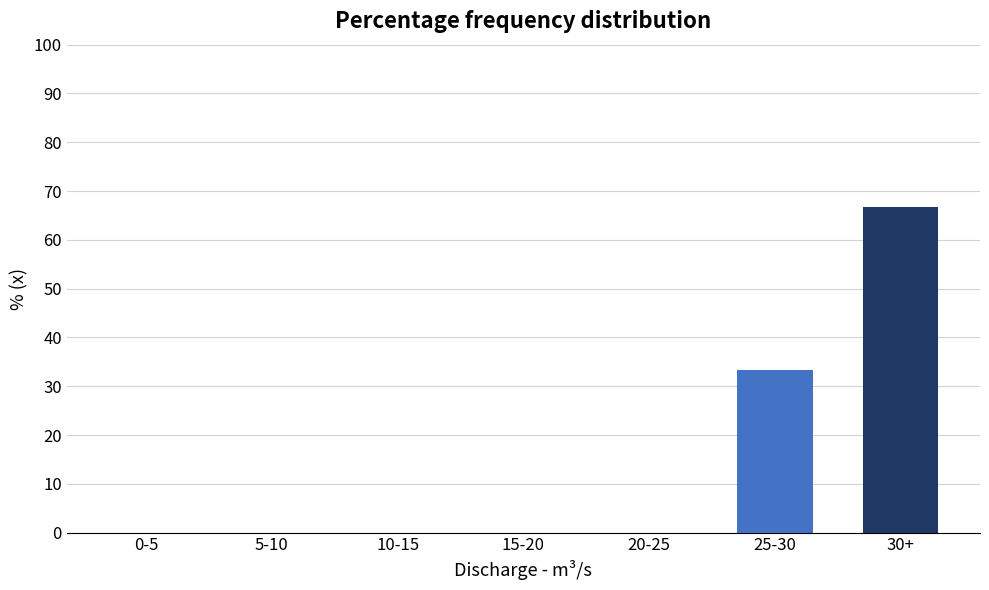

Reading left to right, list all the values displayed in this chart.

0-5=0.0	5-10=0.0	10-15=0.0	15-20=0.0	20-25=0.0	25-30=33.3	30+=66.7